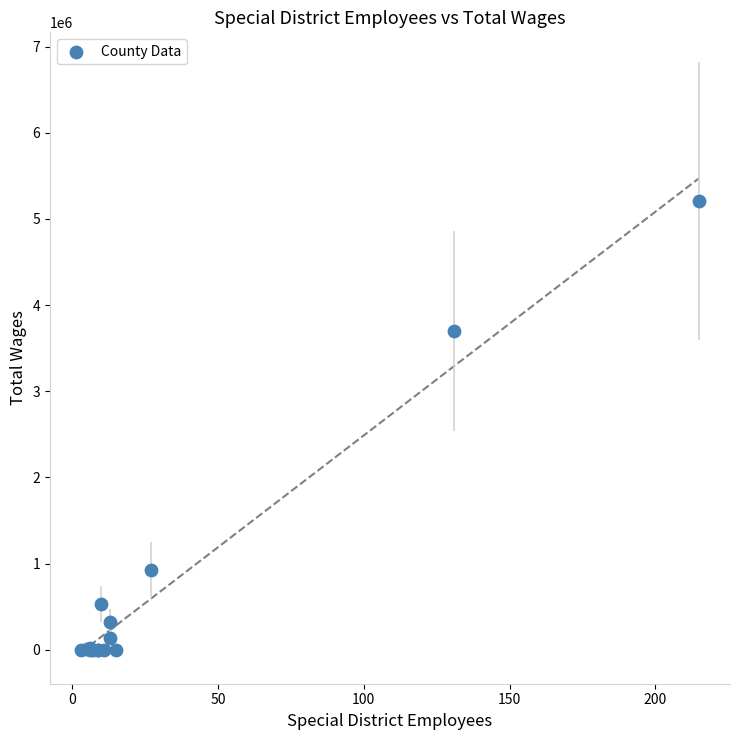

What Y value in the scatter plot is closest to 2604927?

3700104